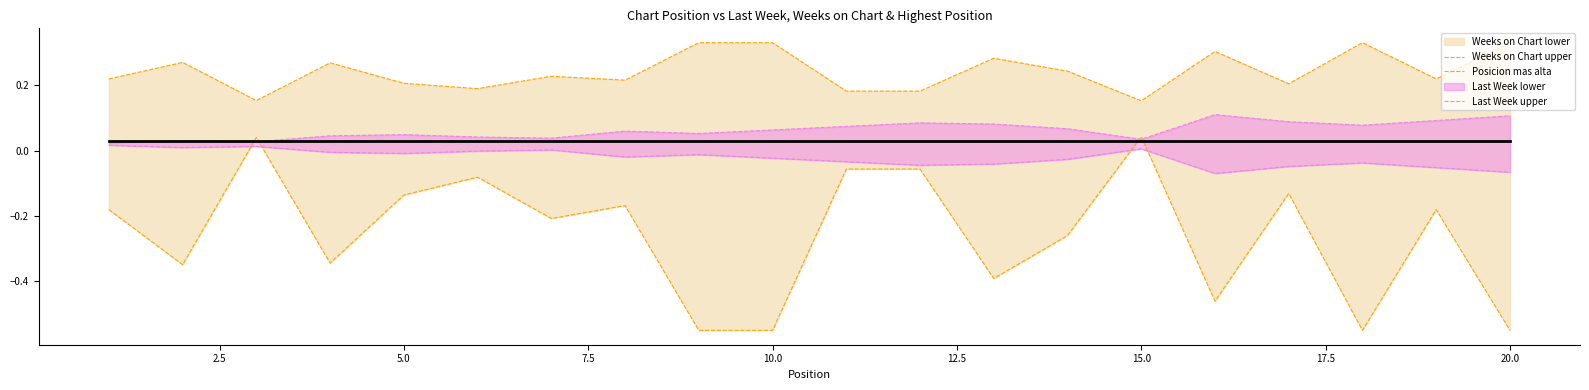

True or false: Weeks on Chart upper and Last Week lower cross at least once.

False